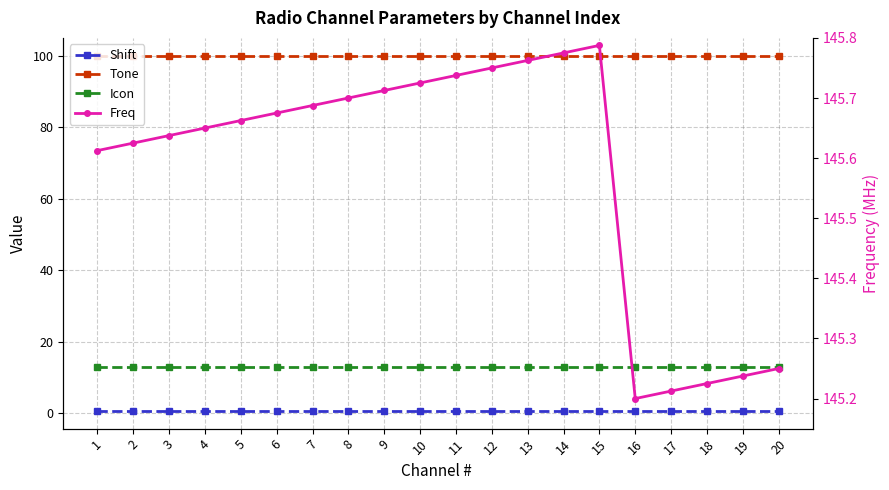

The Tone series shows 57.3 at 16. True or false?

False